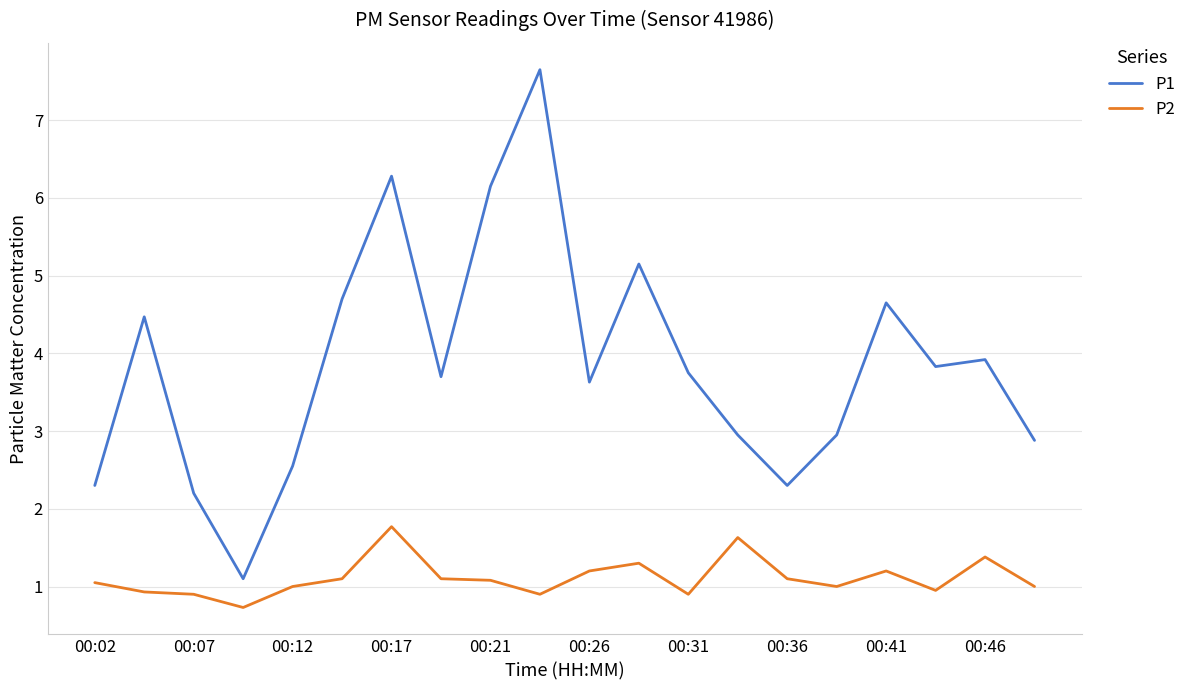

True or false: P2 and P1 intersect in this chart.

False